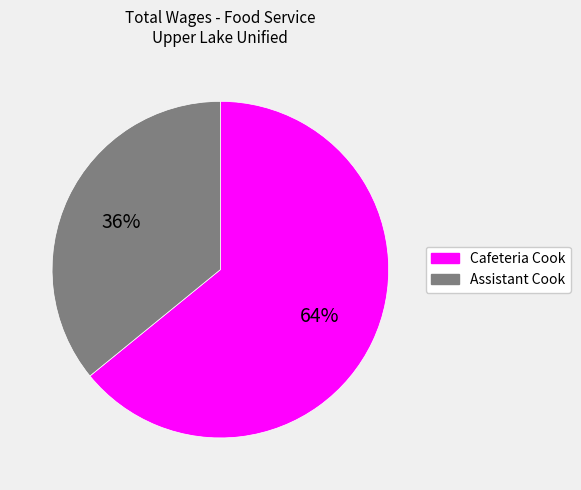

Rank the categories by value from highest to lowest.

Cafeteria Cook, Assistant Cook